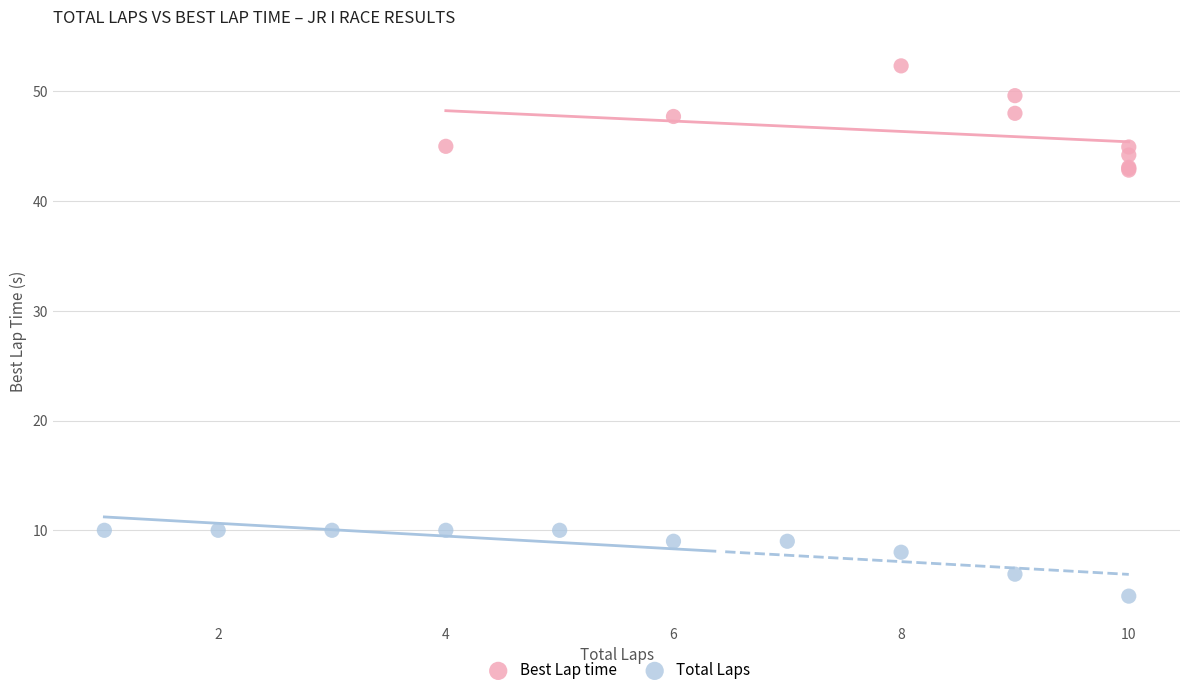

Which series contains the lowest Y value?

Total Laps